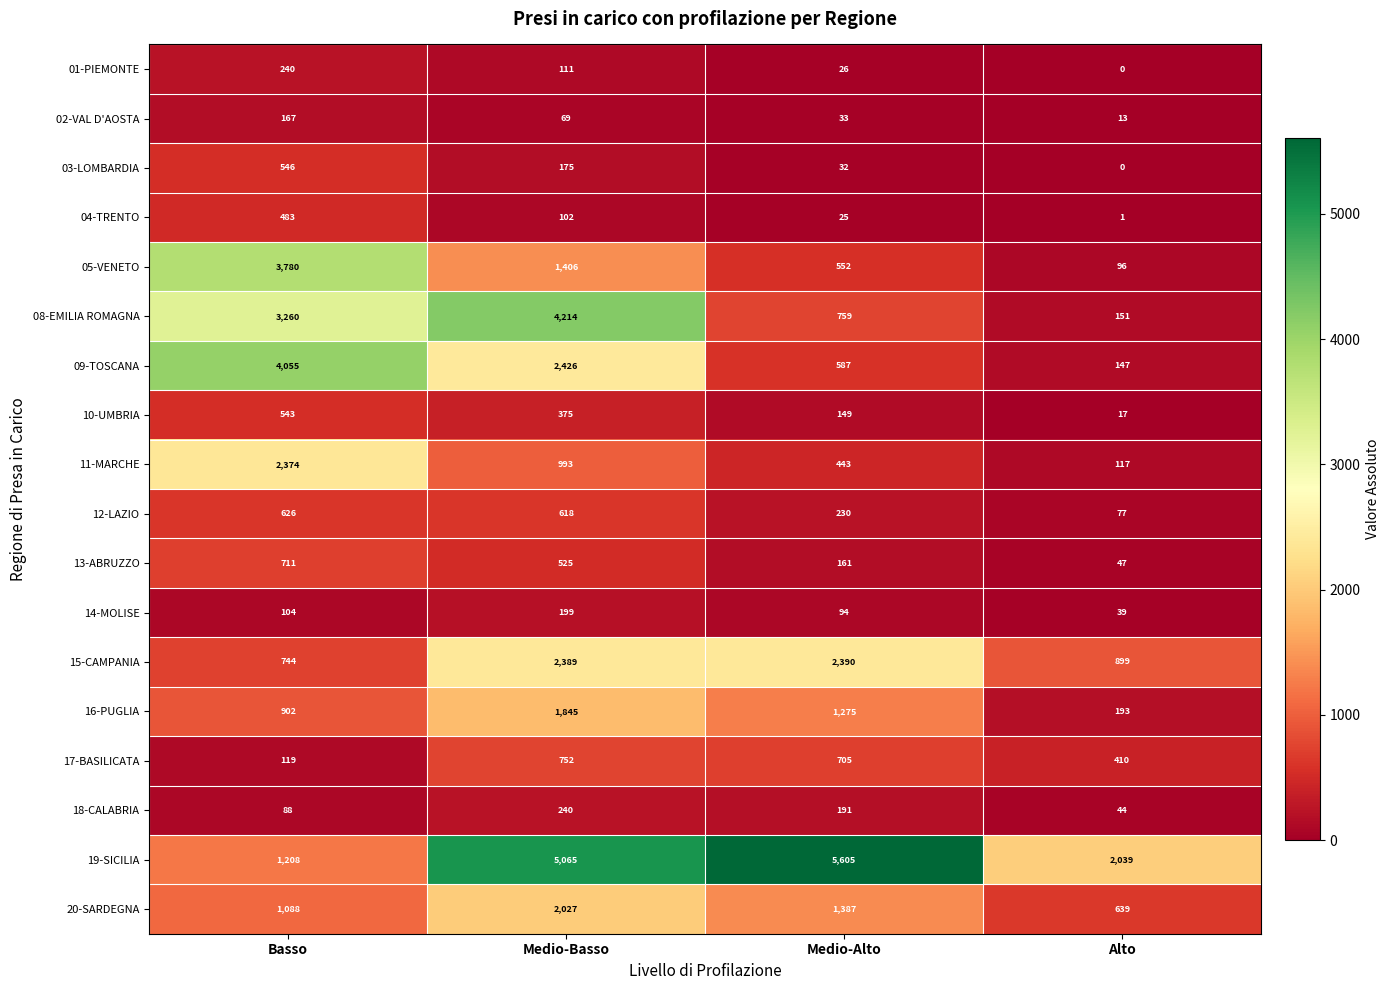

Count the 02-VAL D'AOSTA values in the range 33 to 167.

3